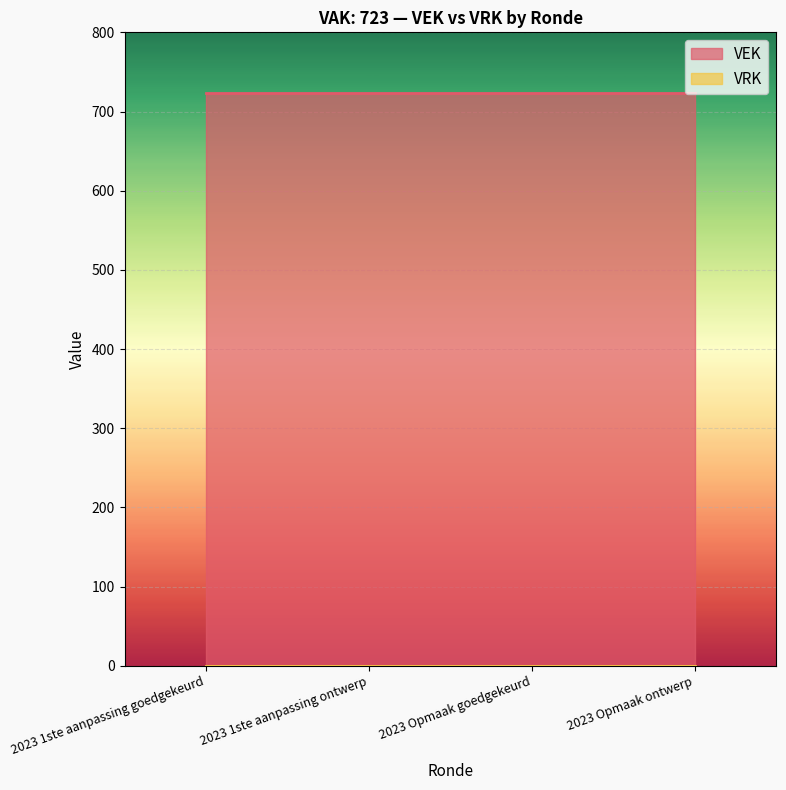

What are all the series names shown in the legend?

VEK, VRK